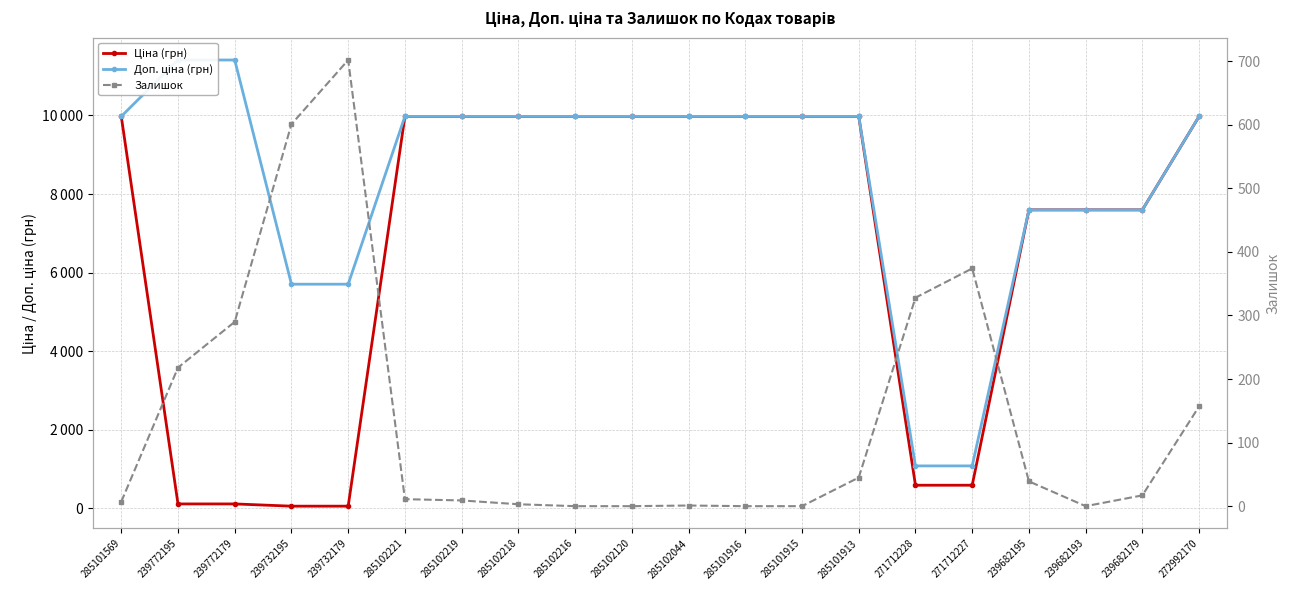

How many lines are shown in the chart?

3